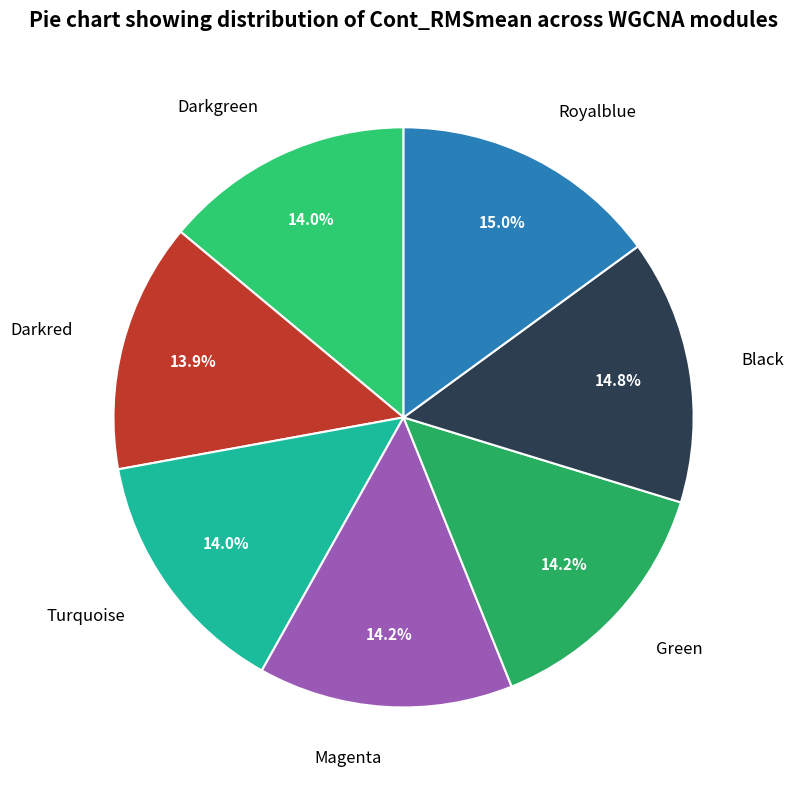

Does Darkred account for over 50% of the chart?

No